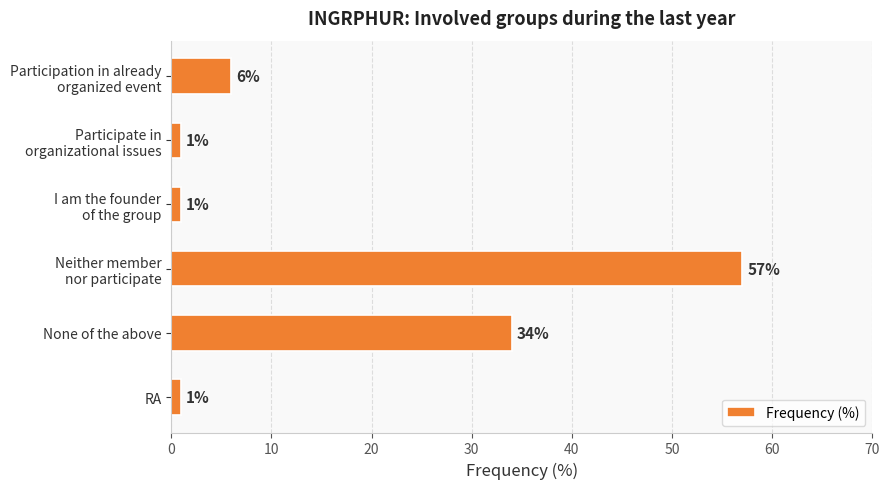

Where is the data nearest to the value 29?

None of the above